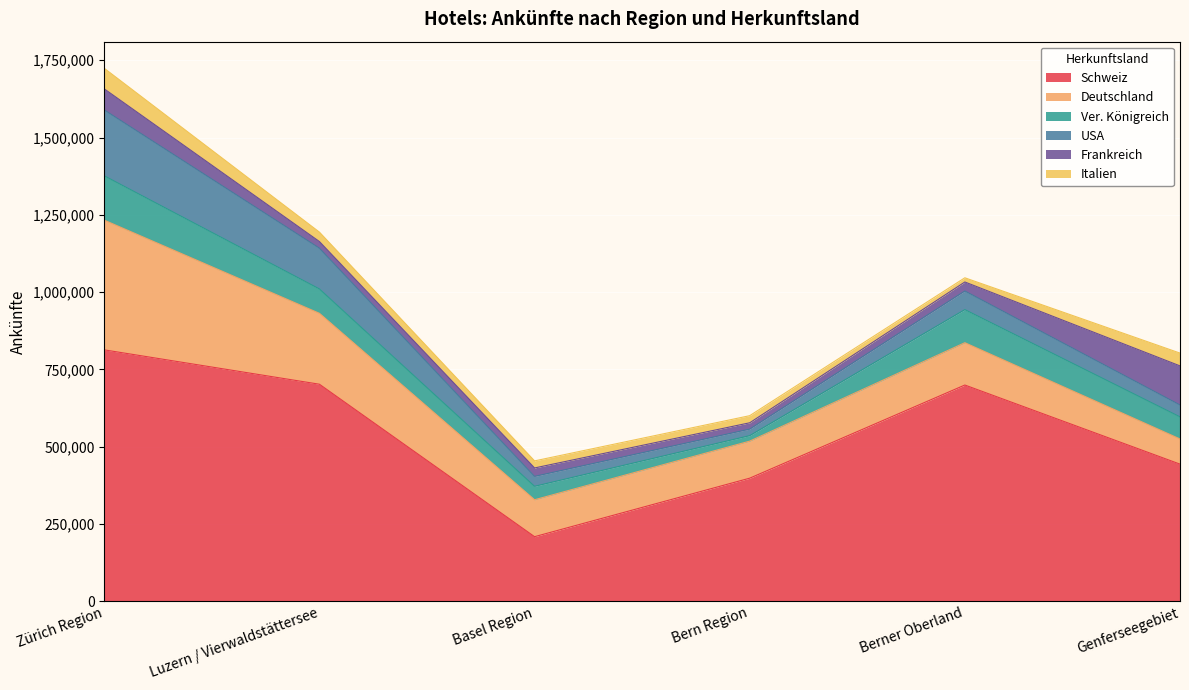

In USA, how many points are higher than both neighbors (excluding endpoints)?

1